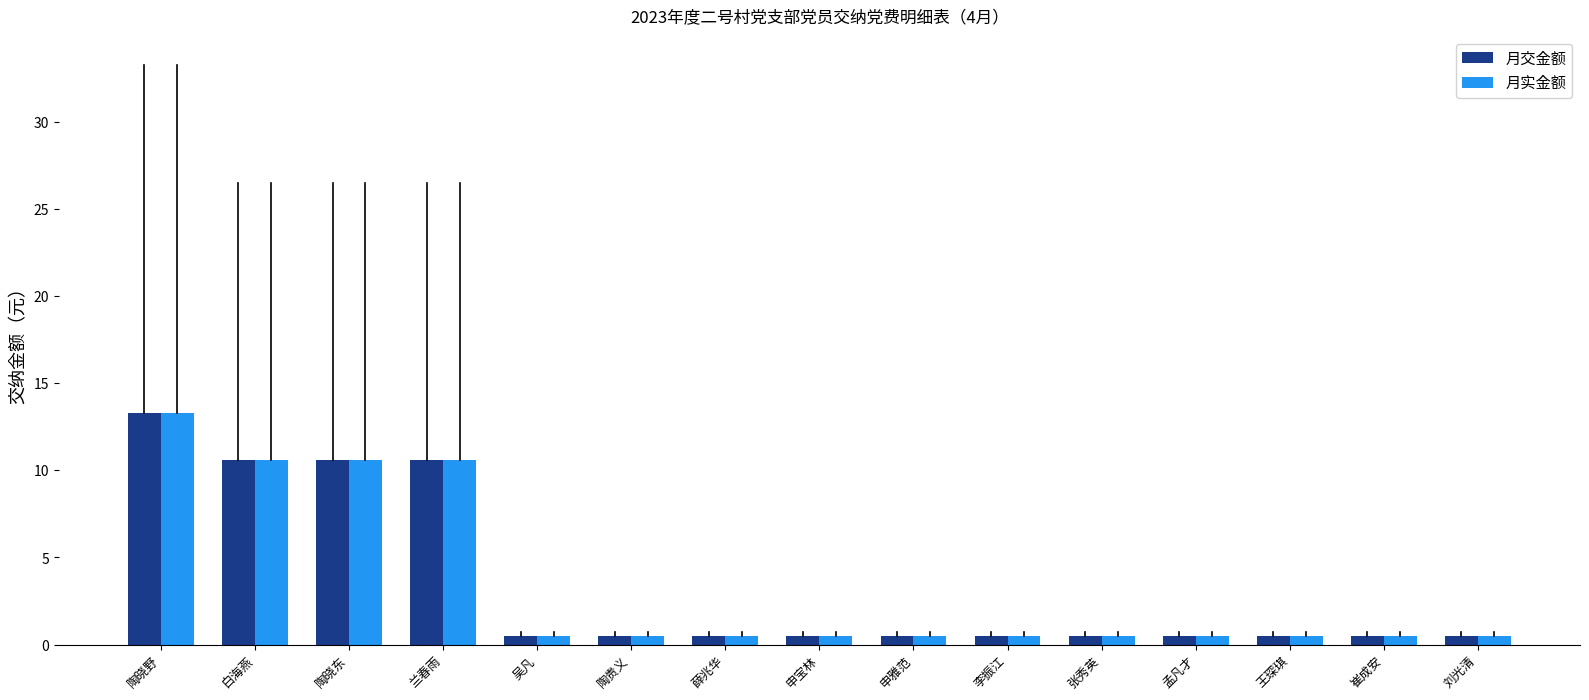

The value of 月实金额 at 李振江 is 0.5. True or false?

True